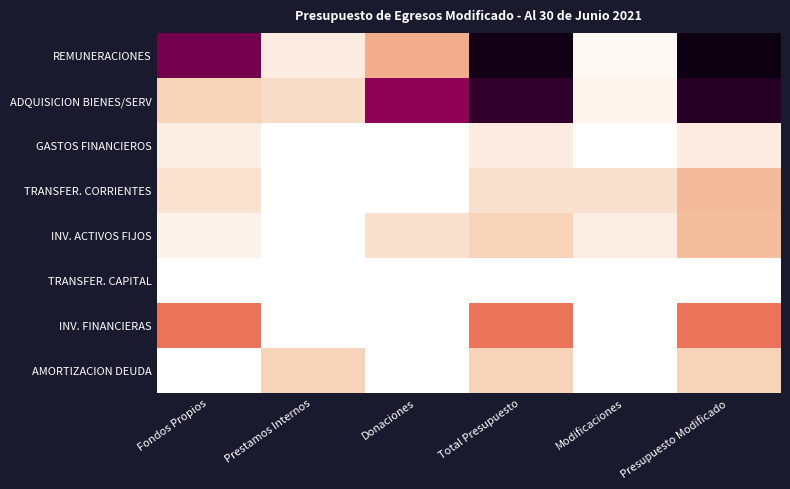

Rank the series by their maximum value, from highest to lowest.

REMUNERACIONES, ADQUISICION BIENES/SERV, INV. FINANCIERAS, TRANSFER. CORRIENTES, INV. ACTIVOS FIJOS, AMORTIZACION DEUDA, GASTOS FINANCIEROS, TRANSFER. CAPITAL